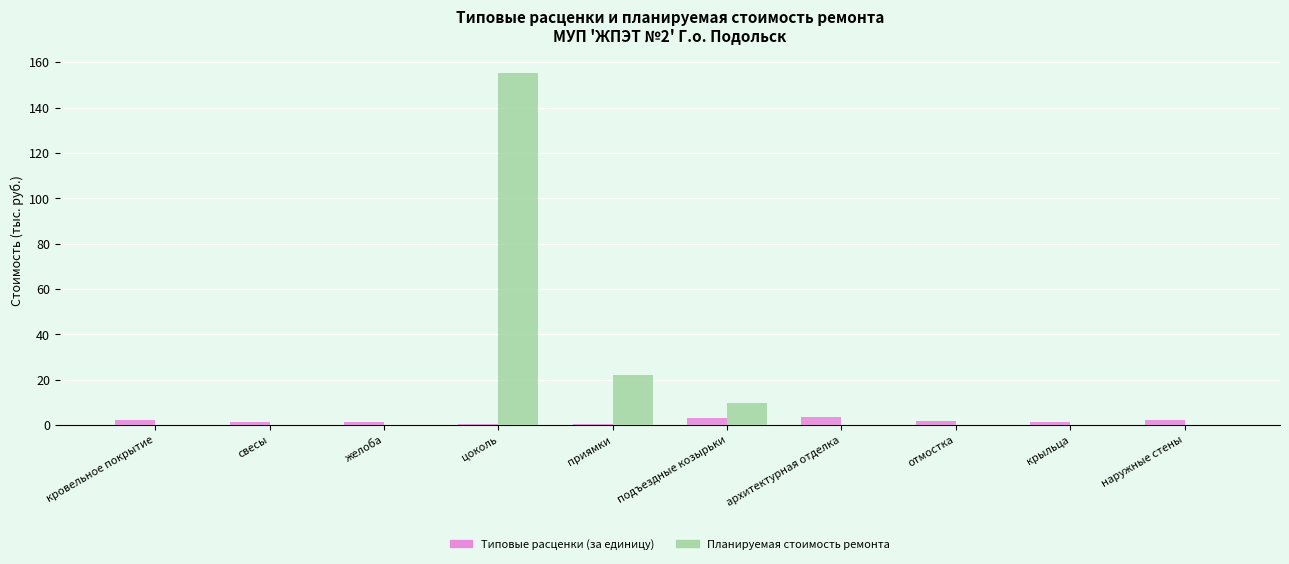

The value of Планируемая стоимость ремонта at желоба is 0.0. True or false?

True